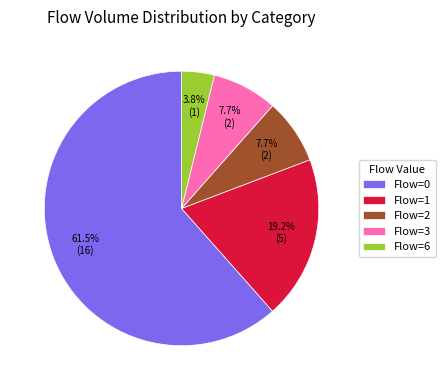

What is the smallest slice in the pie chart?

Flow=6